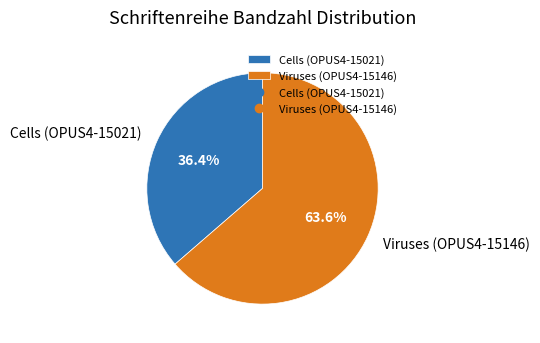

To the nearest percent, what portion does Viruses (OPUS4-15146) represent?

64%